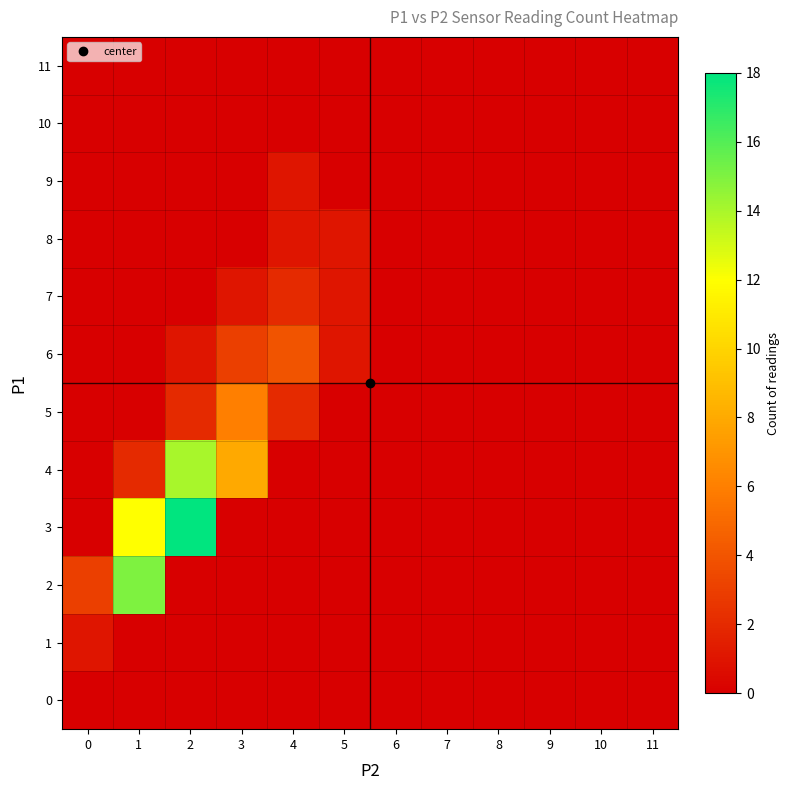

Which has a higher value, 11 or 5?

11